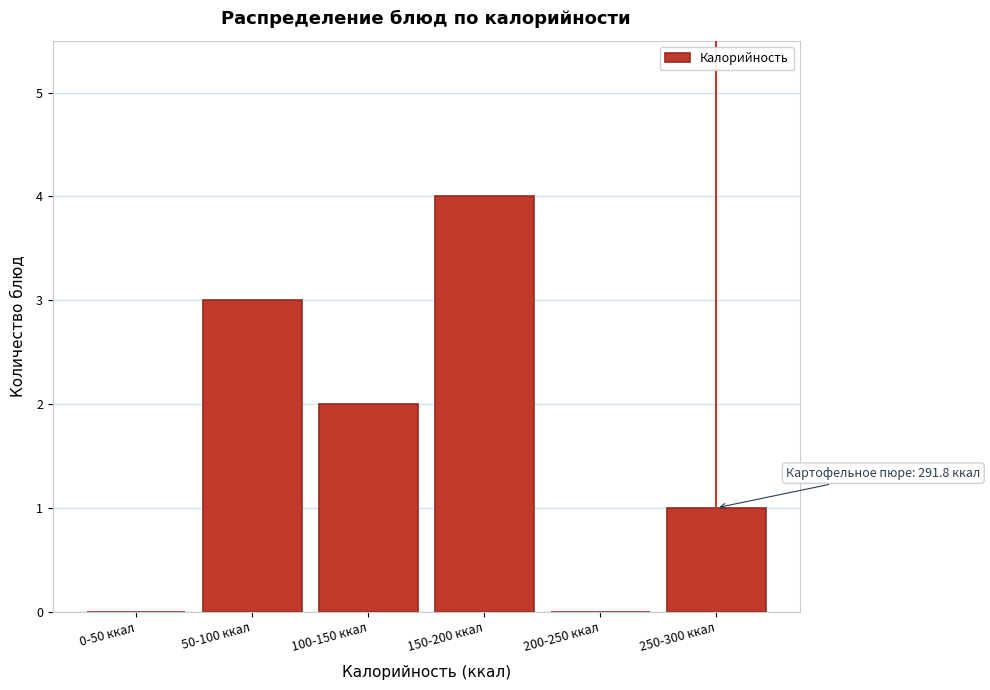

Reading left to right, list all the values displayed in this chart.

0-50 ккал=0	50-100 ккал=3	100-150 ккал=2	150-200 ккал=4	200-250 ккал=0	250-300 ккал=1